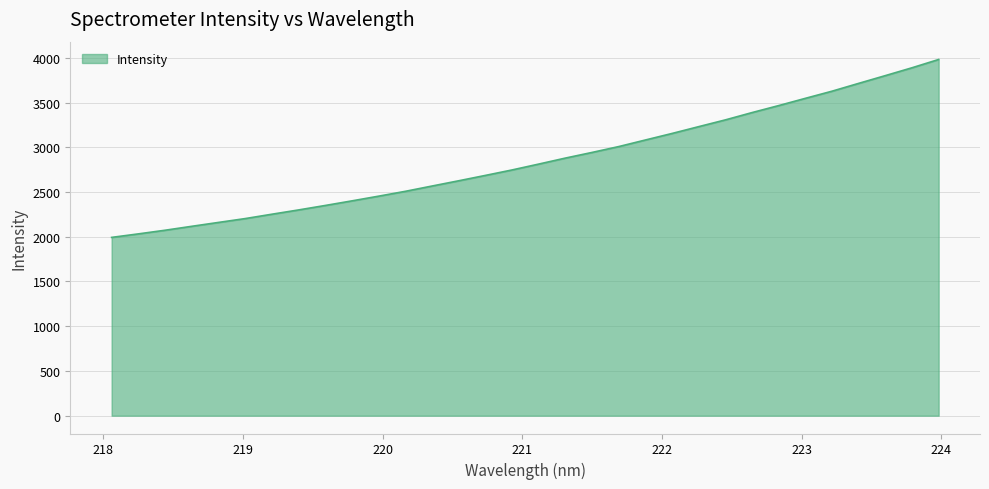

What is the difference between the maximum and minimum values?

1988.5